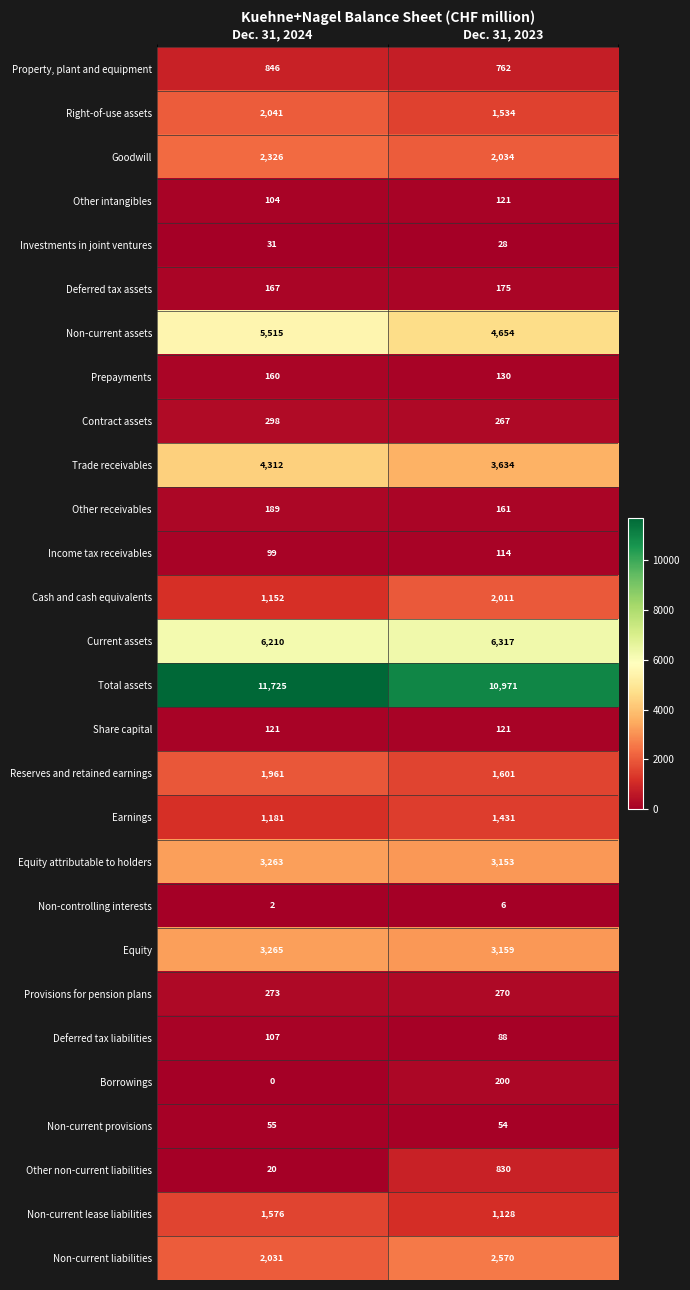

Where is Right-of-use assets nearest to the value 1787?

Dec. 31, 2023